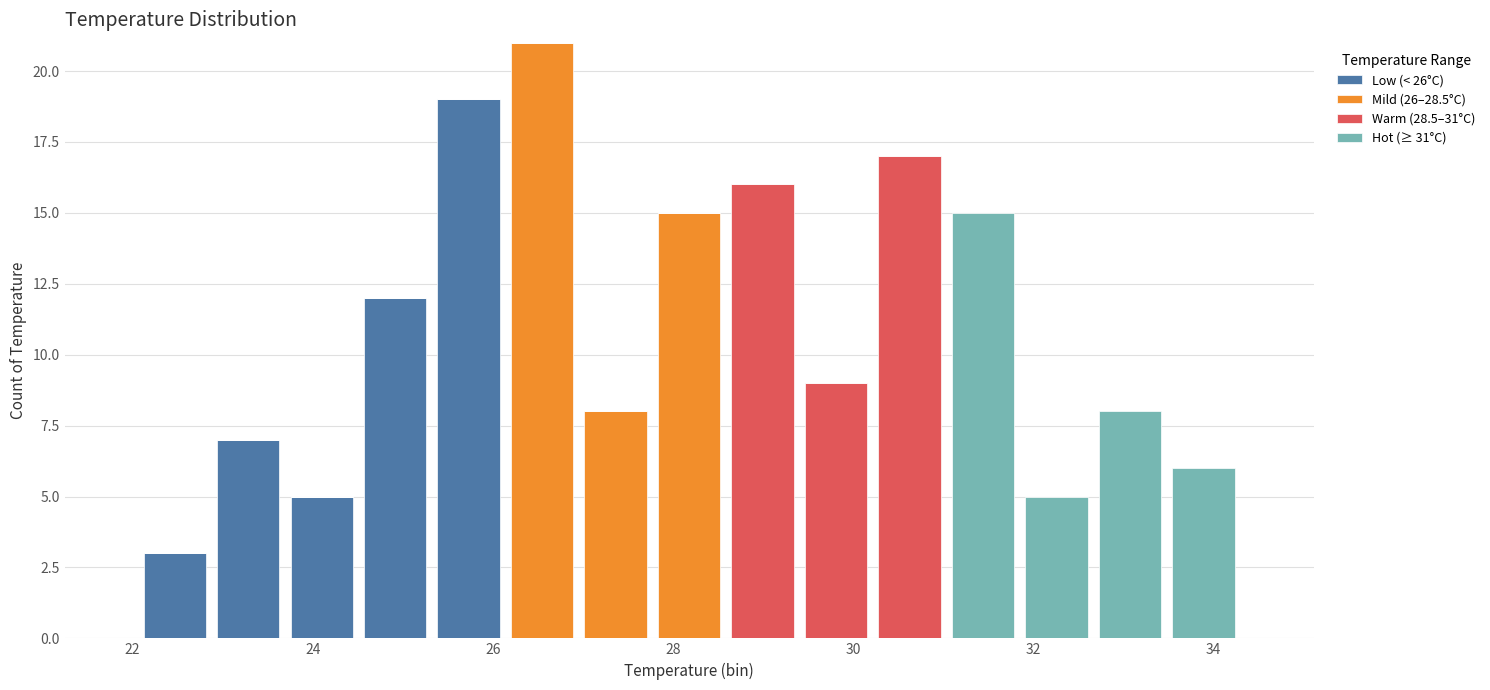

What is the total height of the stacked bar covering 33.4 to 34.4 on the x-axis? Neither the bar edges nor the heights are printed on the chart, so give them approximately, as read against the axes.

6